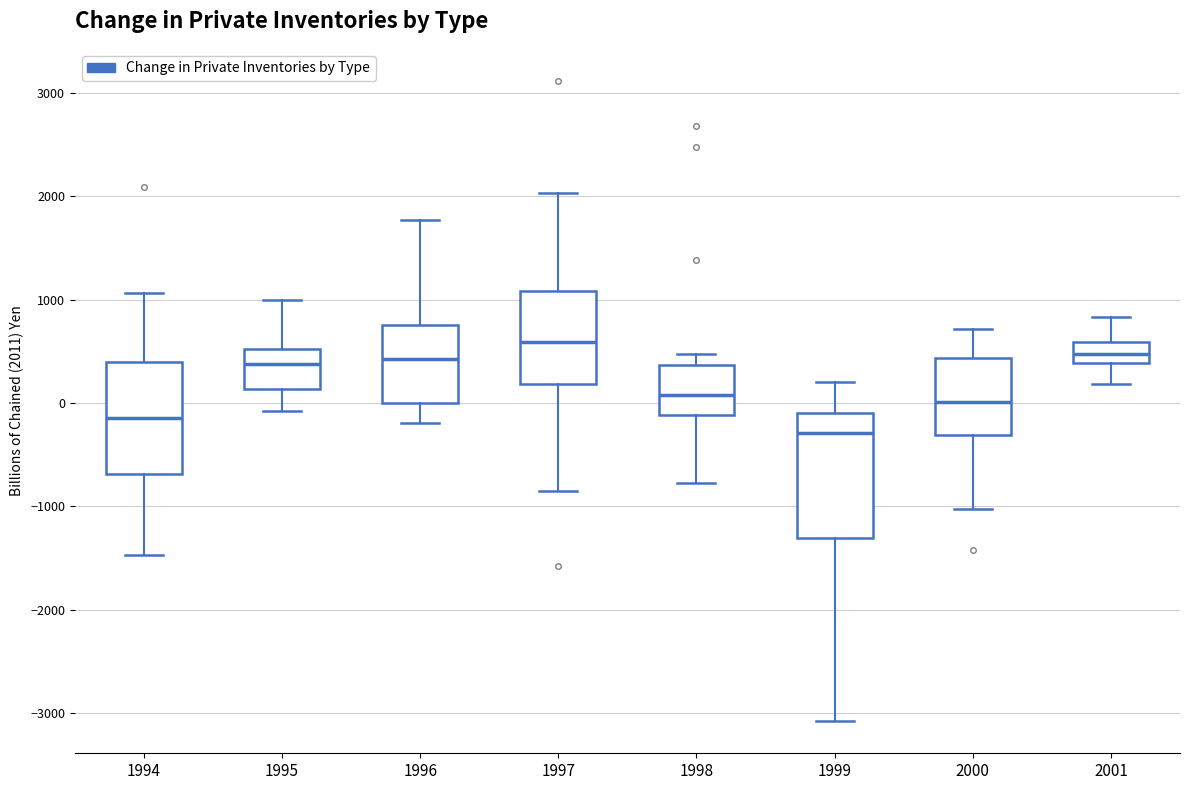

Comparing the boxes themselves (not the whiskers), which one is the tallest?

1999